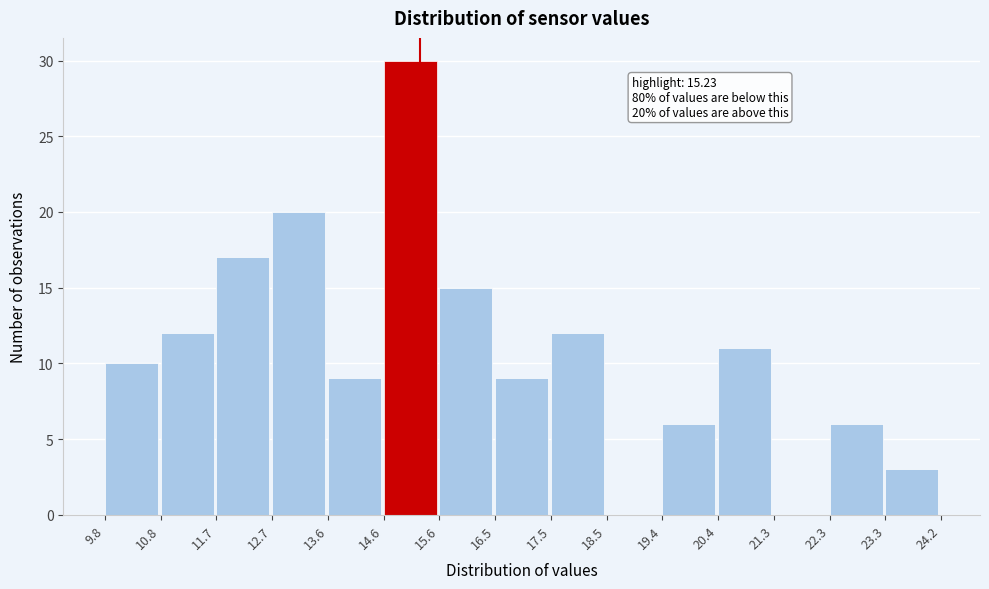

Over which range of the x-axis is the bar tallest?

14.6 to 15.6